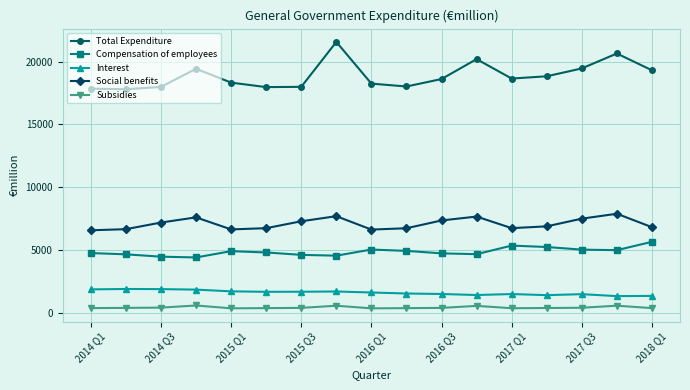

What is the value of the Subsidies point at the 8th from the left?

589